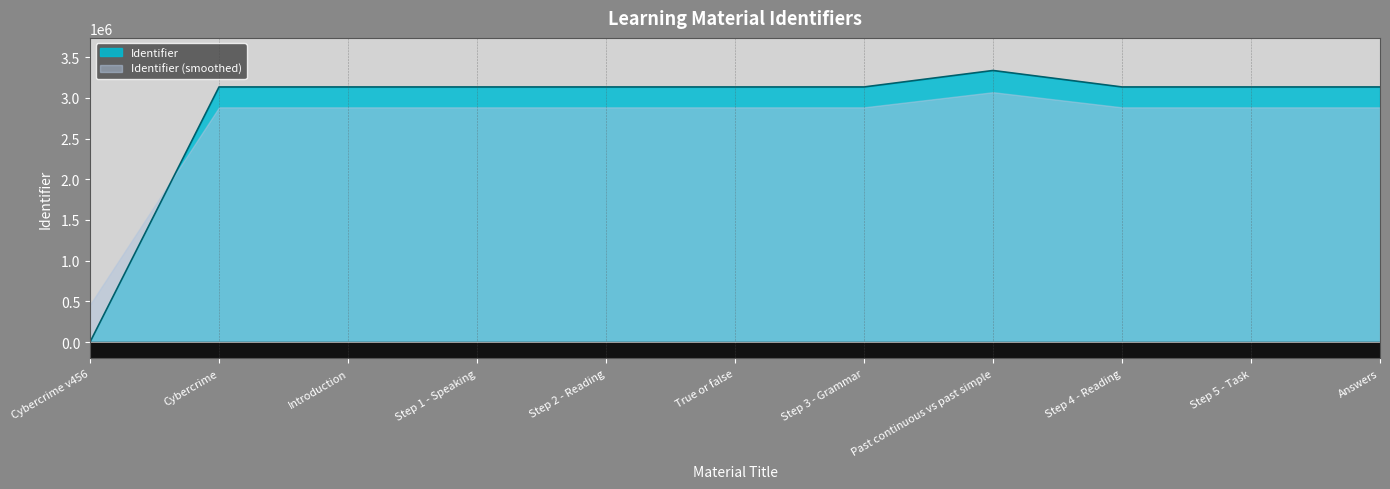

At which label does the data first exceed 3133230?

Step 3 - Grammar